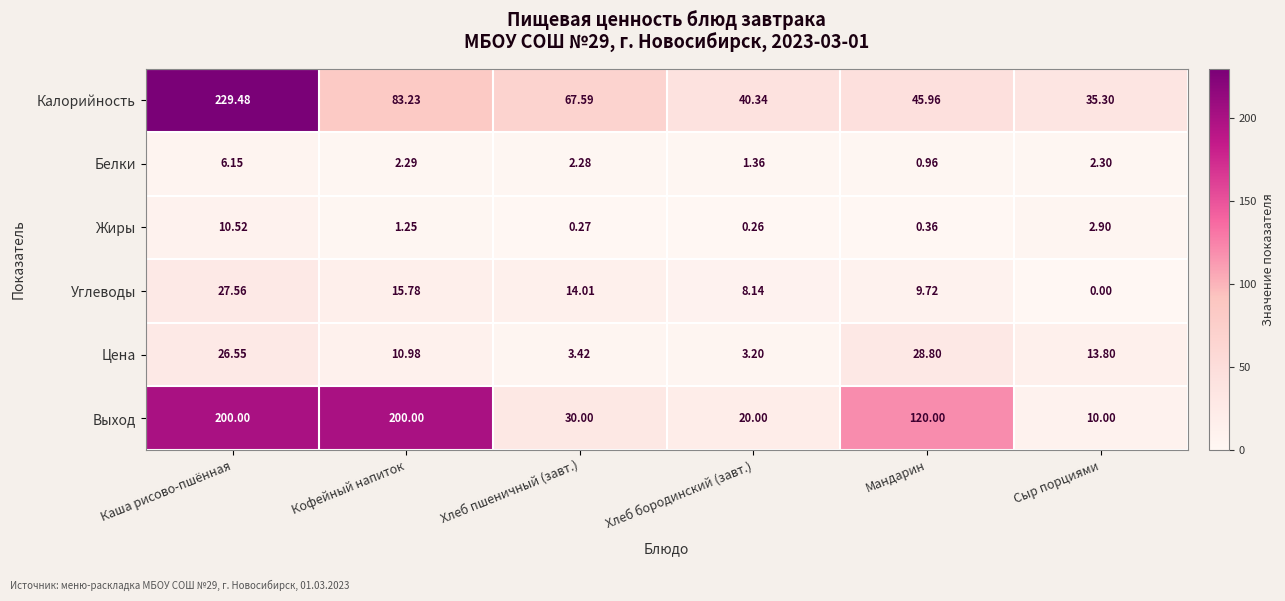

Where does the Калорийность series first go above 67?

Каша рисово-пшённая